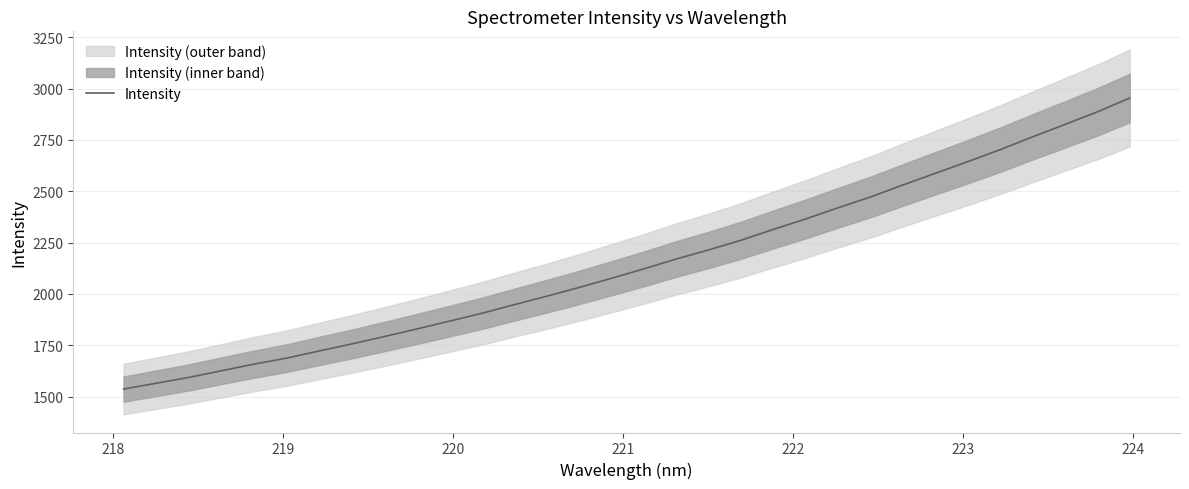

What is the smallest value displayed?

1536.8